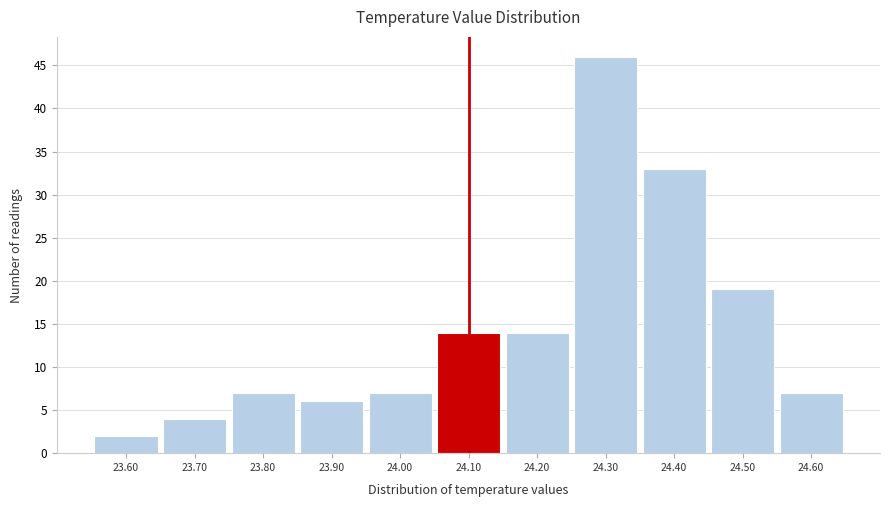

Reading left to right, list every bar in this chart as the range it spans on the x-axis followed by its height. The values are not printed on the chart, so give them approximately, as read against the axis.

23.55 to 23.65: 2
23.65 to 23.75: 4
23.75 to 23.85: 7
23.85 to 23.95: 6
23.95 to 24.05: 7
24.05 to 24.15: 14
24.15 to 24.25: 14
24.25 to 24.35: 46
24.35 to 24.45: 33
24.45 to 24.55: 19
24.55 to 24.65: 7